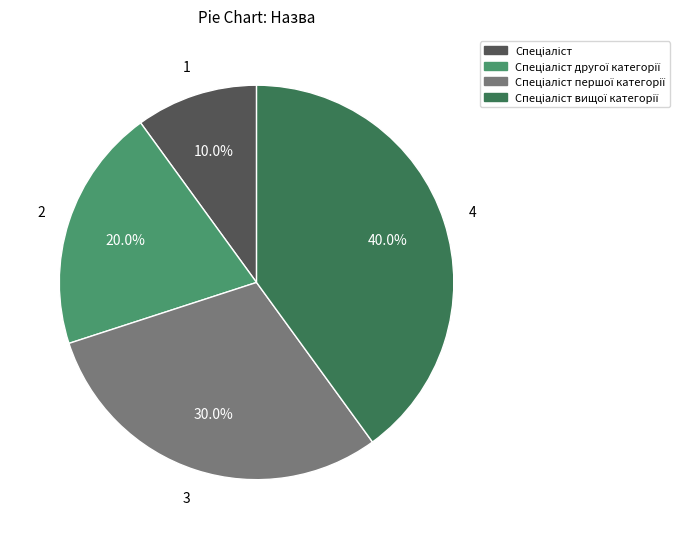

Does any single category account for the majority?

No